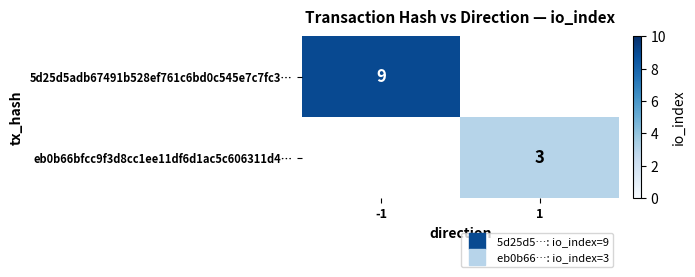

How many series are shown in this chart?

2